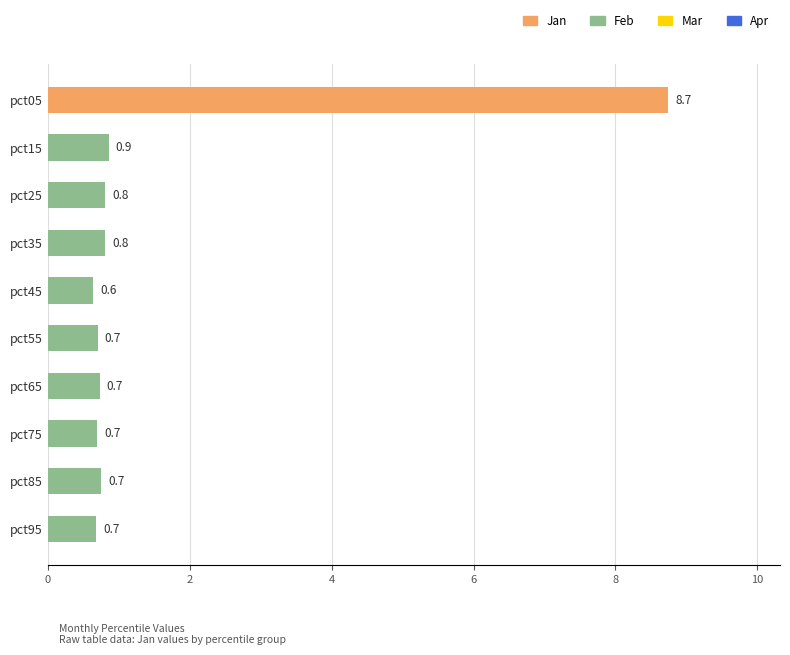

What is the maximum value shown in the chart?

8.7